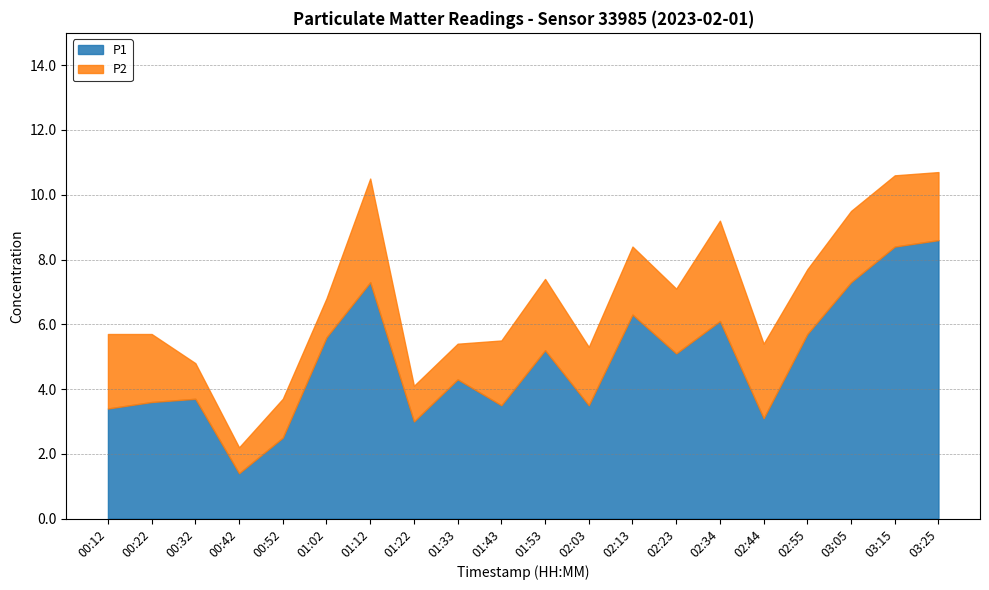

What is the maximum value shown in the chart?

8.6